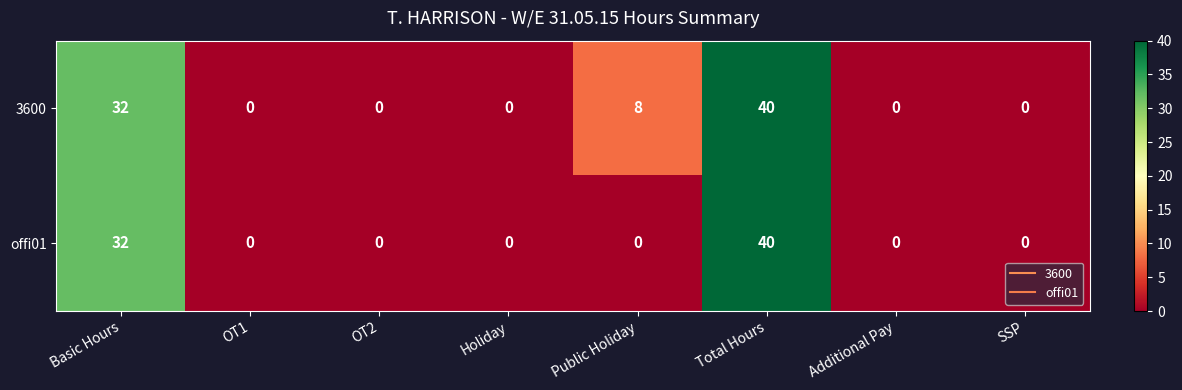

Reading right to left, extract all data points from this chart.

3600: 0	0	40	8	0	0	0	32
offi01: 0	0	40	0	0	0	0	32